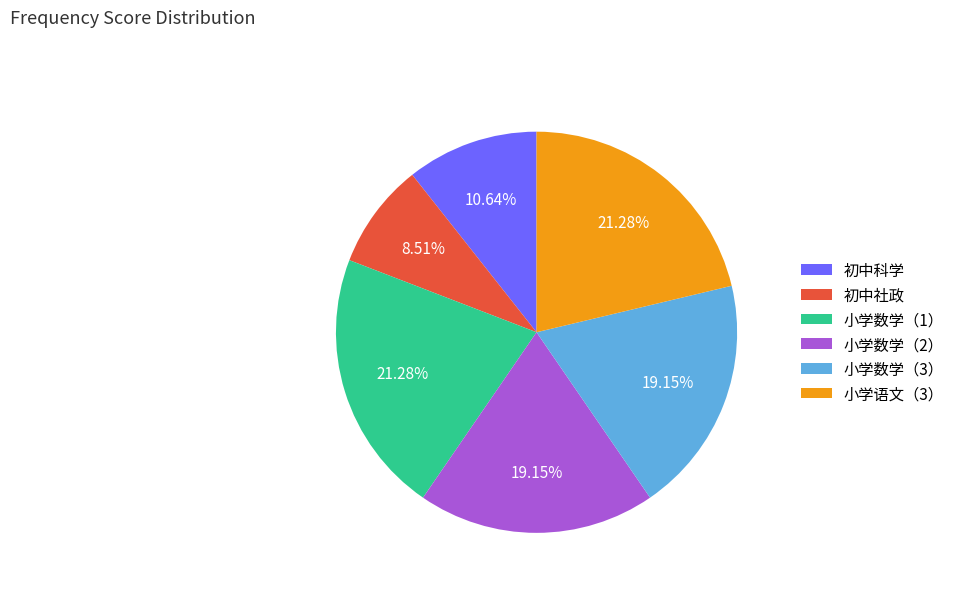

True or false: 小学语文（3） accounts for 21% of the total.

True